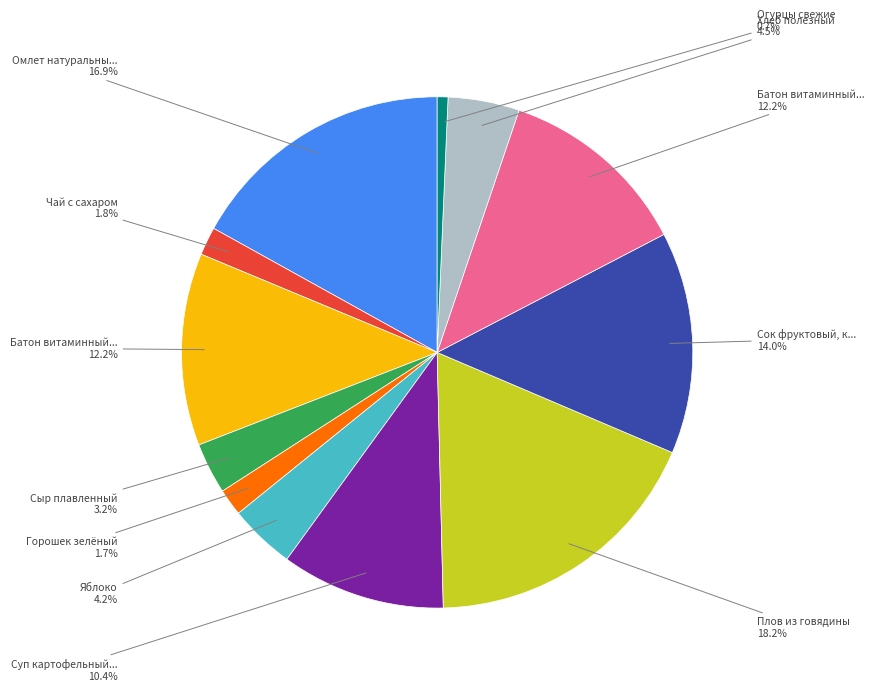

Does any single category account for the majority?

No